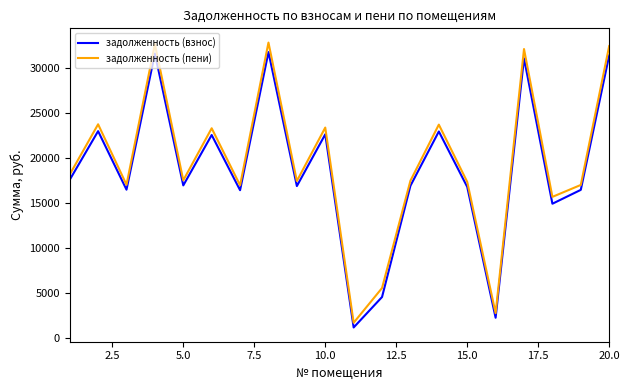

What is the difference between the maximum and minimum values in the задолженность (взнос) series?

30605.0